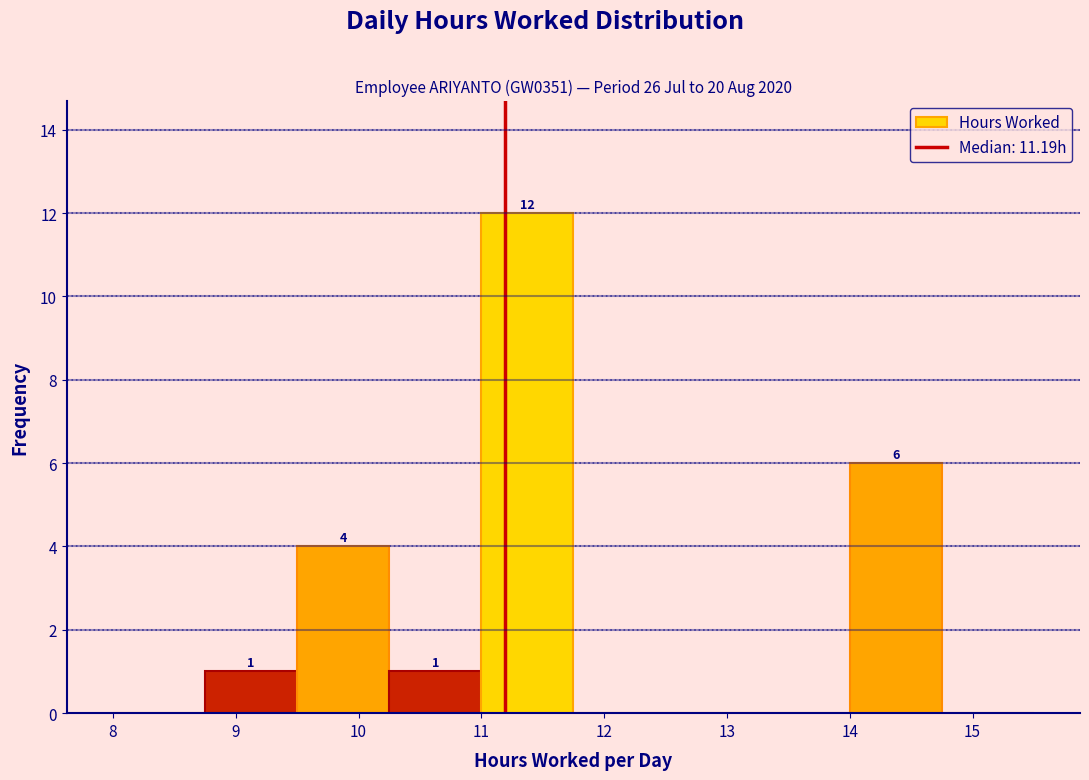

Over which range of the x-axis is the bar tallest?

11.00 to 11.75